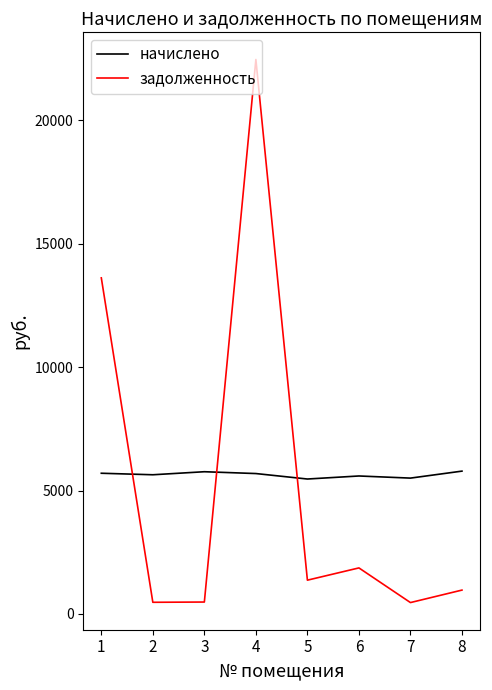

How many lines are shown in the chart?

2